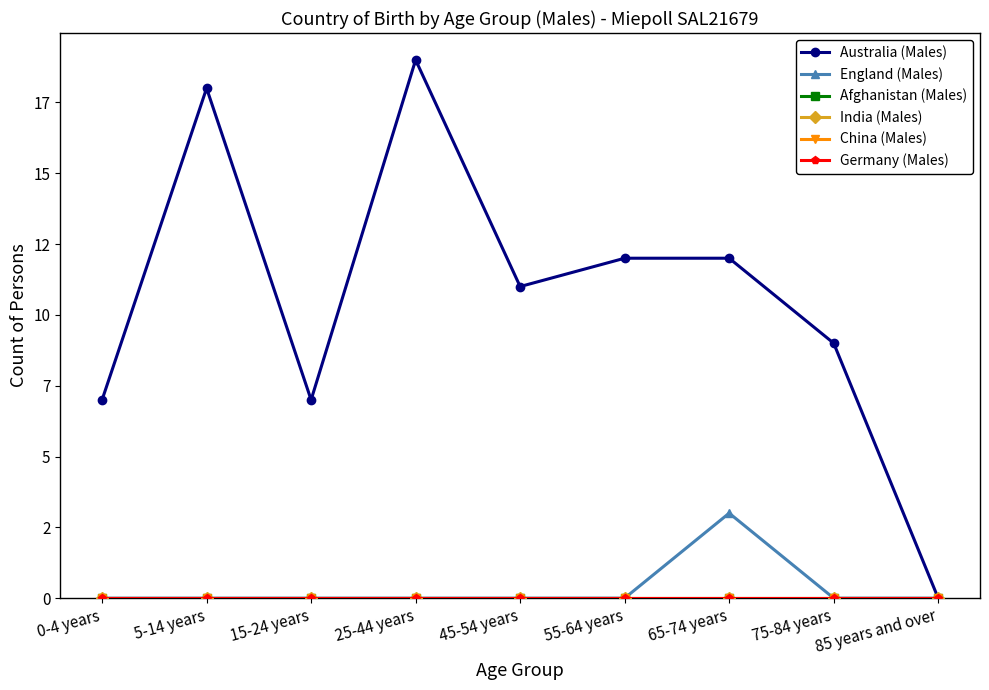

The value of Germany (Males) at 0-4 years is 0. True or false?

True